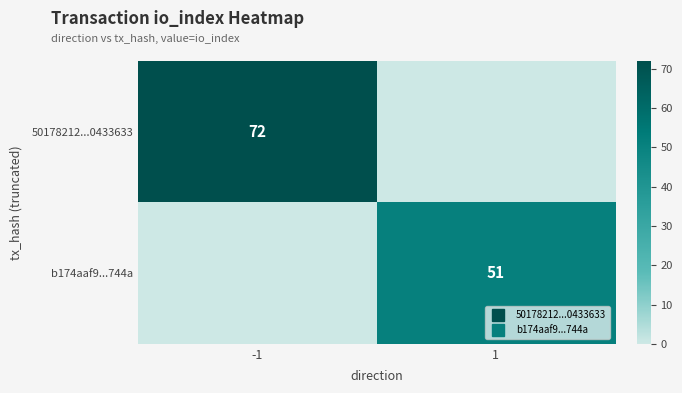

At how many categories does at least one series exceed 64?

1